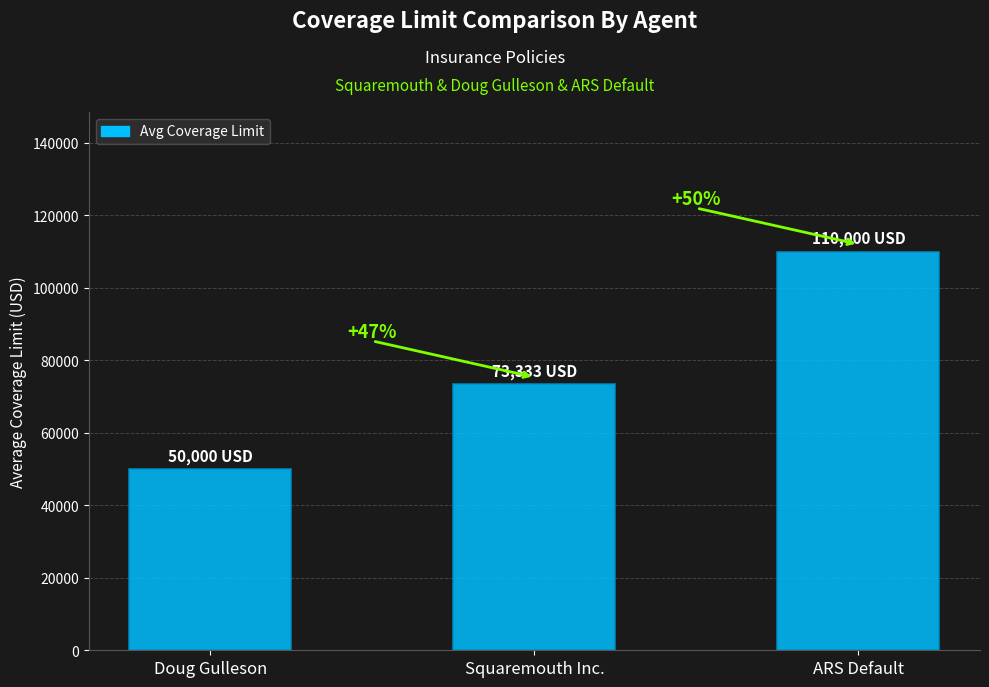

How many bars are there in total?

3